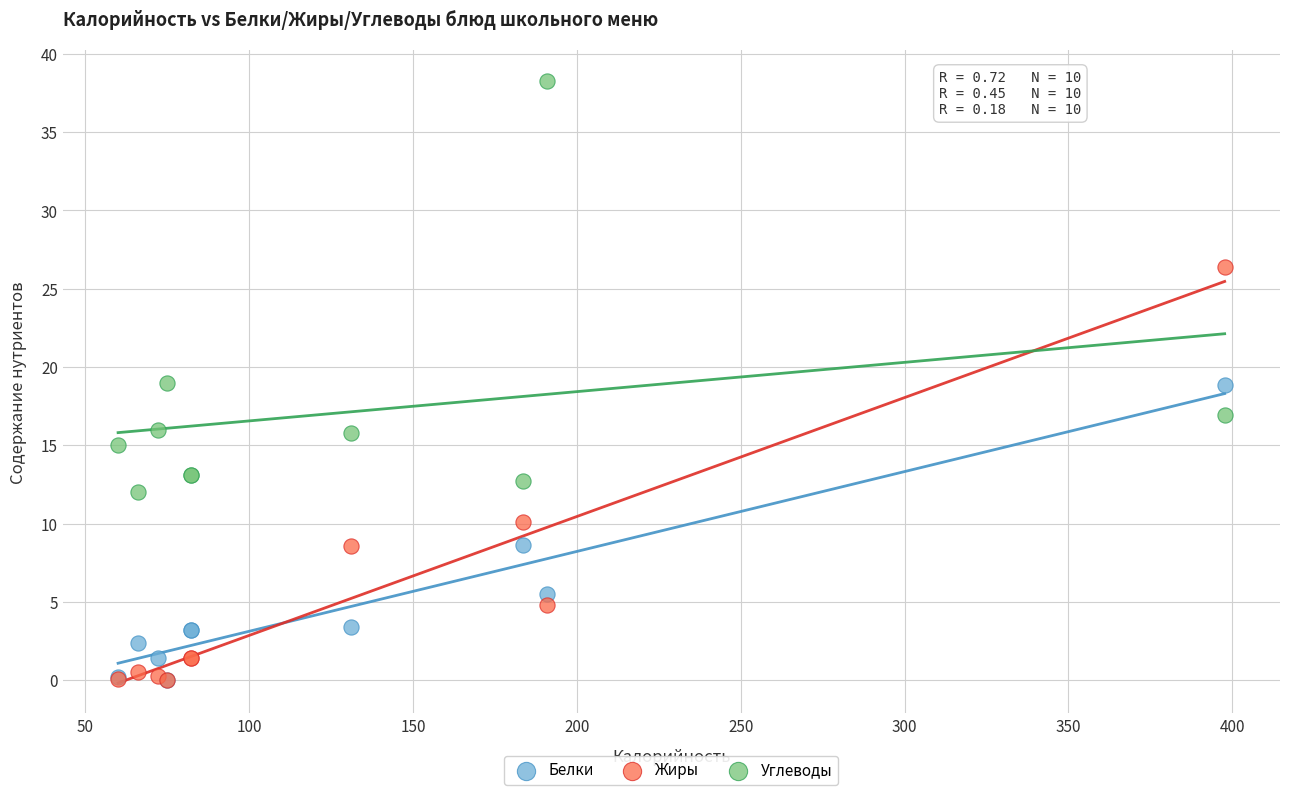

In the Углеводы series, what Y value is closest to 25?

19.0